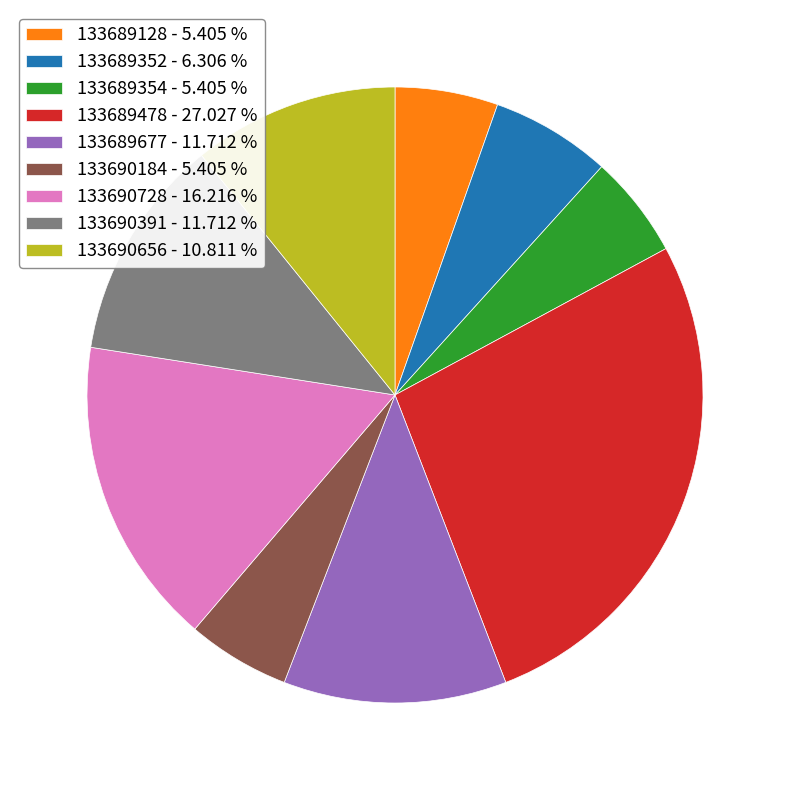

Is 133689352 the majority of the pie?

No